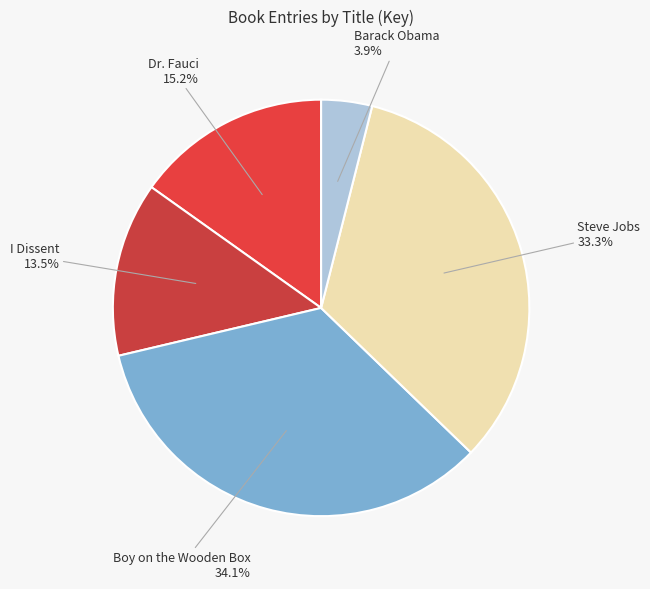

Is it true that Steve Jobs is 33% of the pie?

True